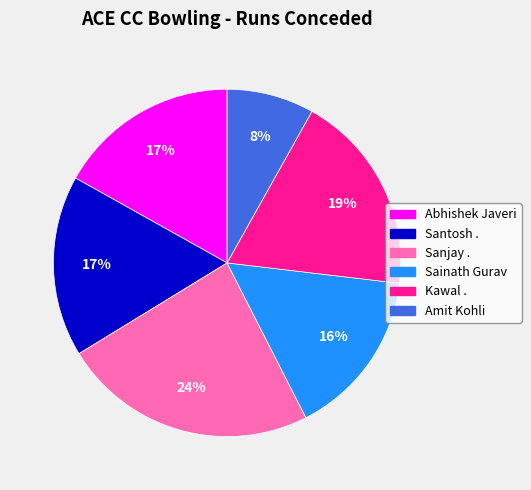

To the nearest percent, what is the average slice percentage?

17%